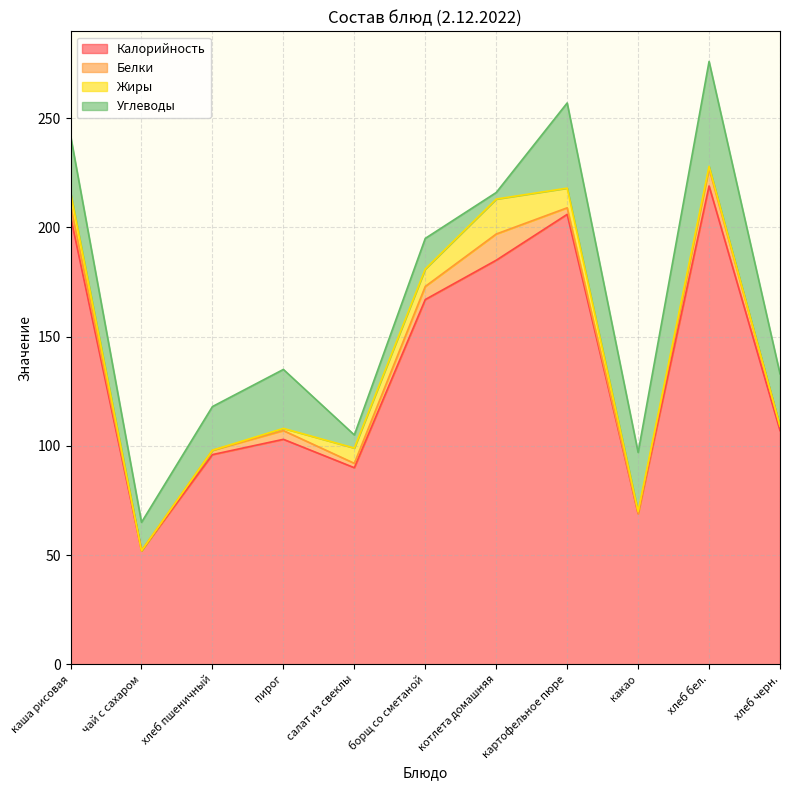

How many lines are shown in the chart?

4